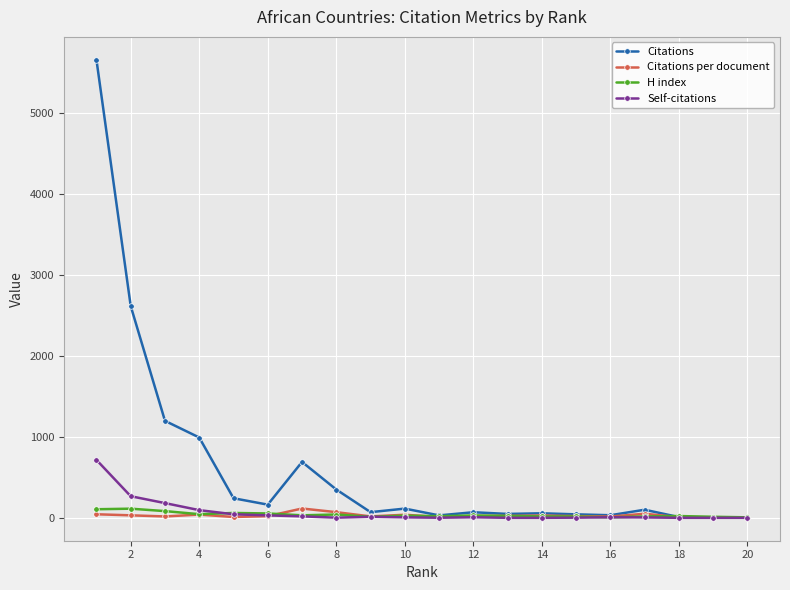

Which series has the largest total across all categories?

Citations